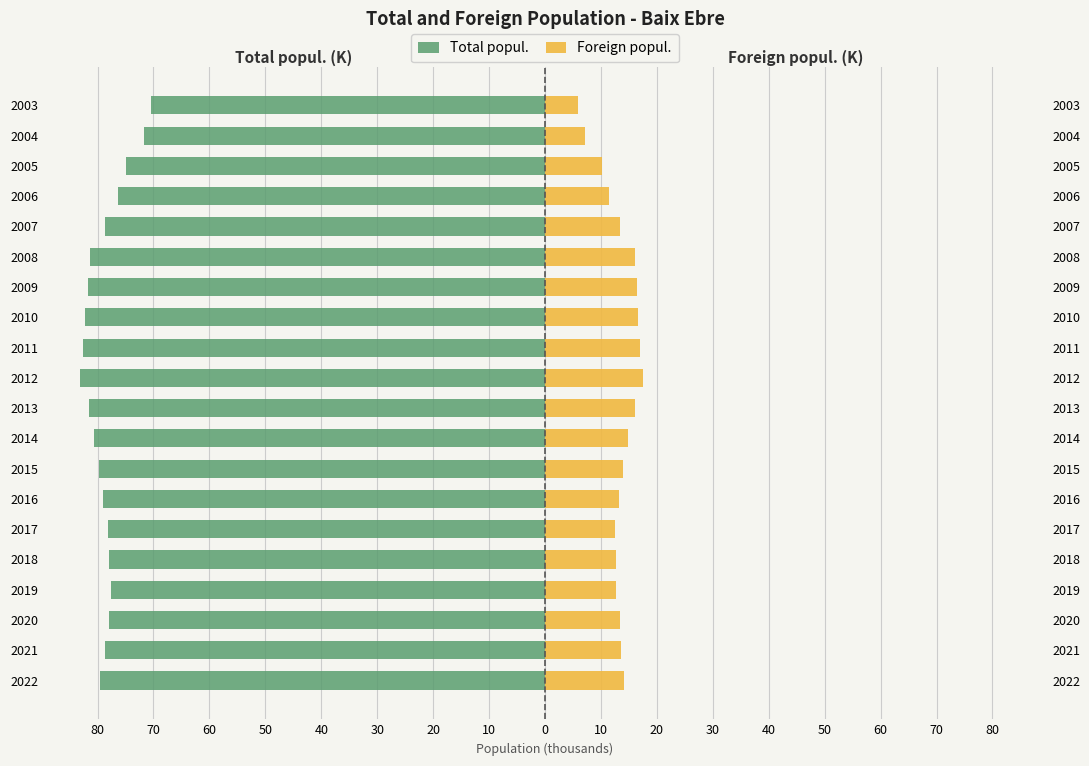

Reading right to left, what are all the values shown in this chart?

Total popul.: -70.4	-71.7	-75.0	-76.4	-78.6	-81.3	-81.7	-82.2	-82.6	-83.1	-81.5	-80.6	-79.7	-79.0	-78.2	-77.9	-77.6	-78.0	-78.7	-79.6
Foreign popul.: 5.8	7.2	10.2	11.4	13.4	16.1	16.5	16.6	16.9	17.6	16.1	14.8	13.9	13.3	12.6	12.7	12.8	13.3	13.6	14.2